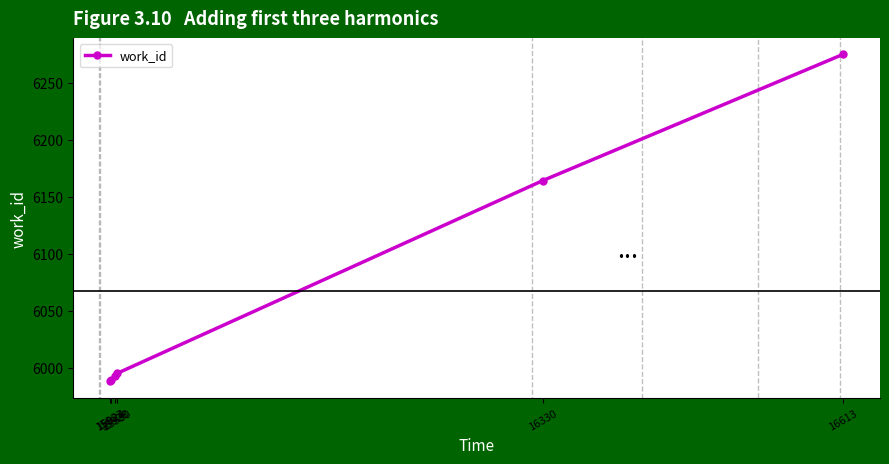

The chart shows a value of 2632 at 15924. True or false?

False